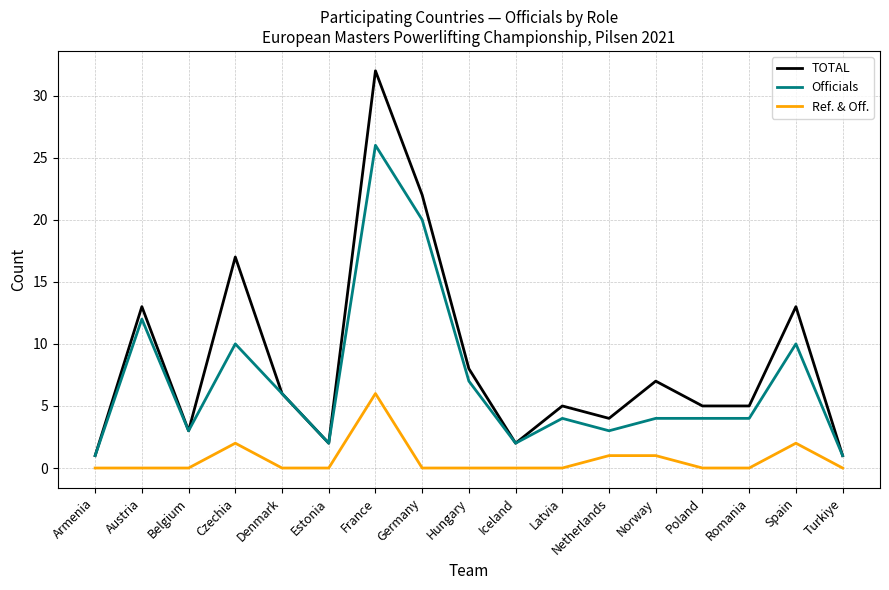

The Officials series shows 11 at Hungary. True or false?

False